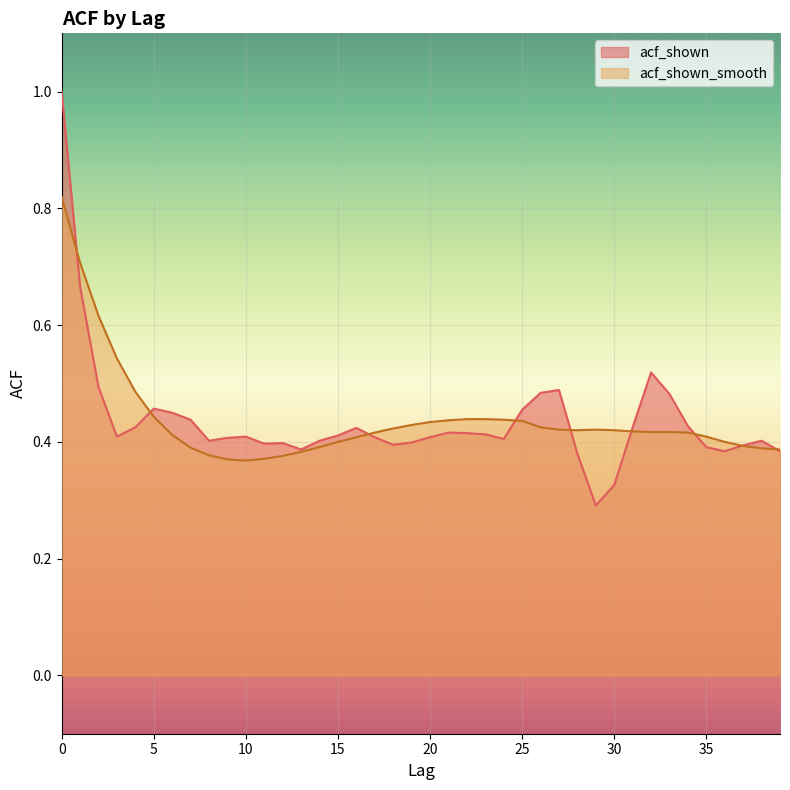

What is the value of the acf_shown point at the 10th from the left?

0.4